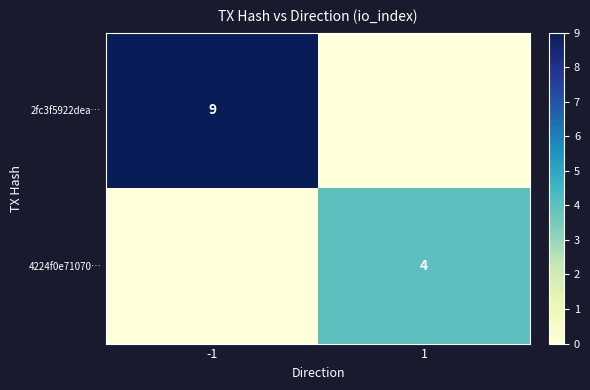

At which category is the sum across all series the highest?

-1